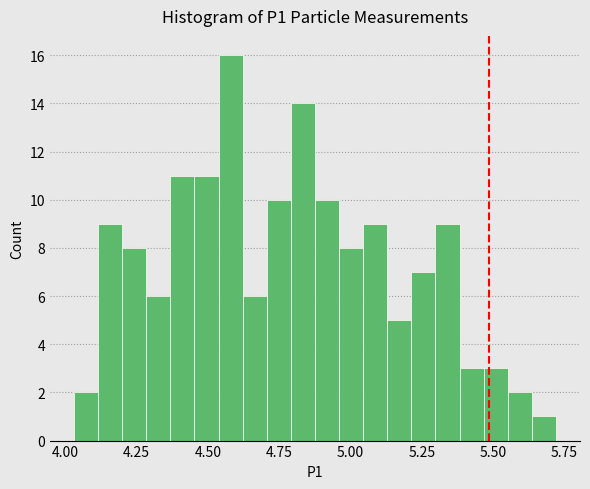

Around what value on the x-axis is the tallest bar? Give the approximate position of its centre, as read against the axis.

4.60